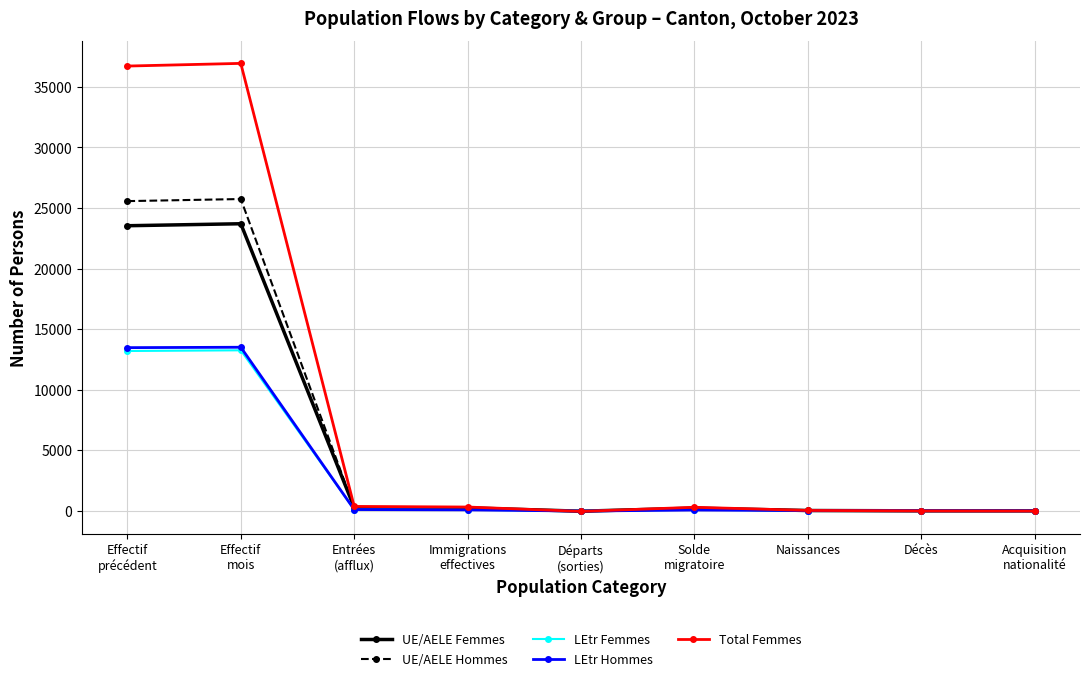

What are all the series names shown in the legend?

UE/AELE Femmes, UE/AELE Hommes, LEtr Femmes, LEtr Hommes, Total Femmes